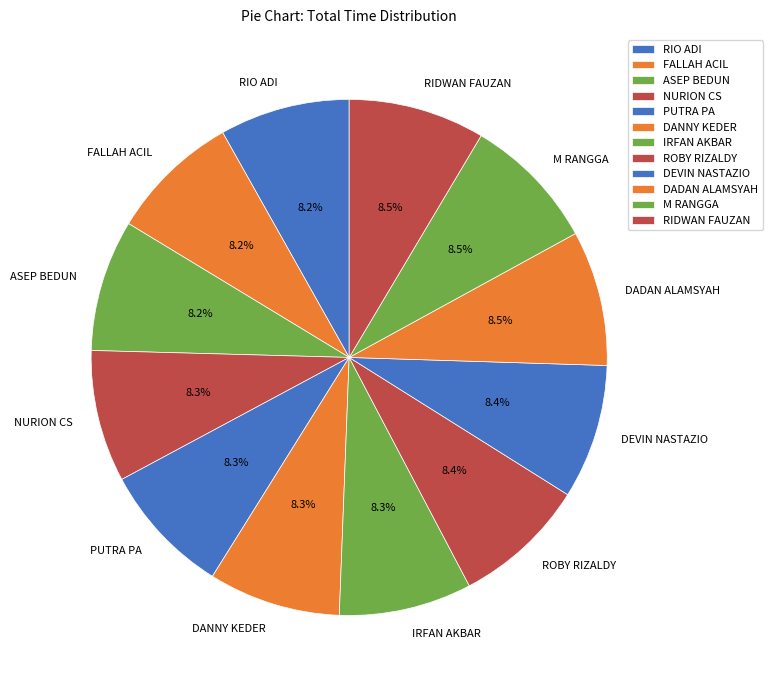

What is the ratio of the value at FALLAH ACIL to the value at RIO ADI?

1.0